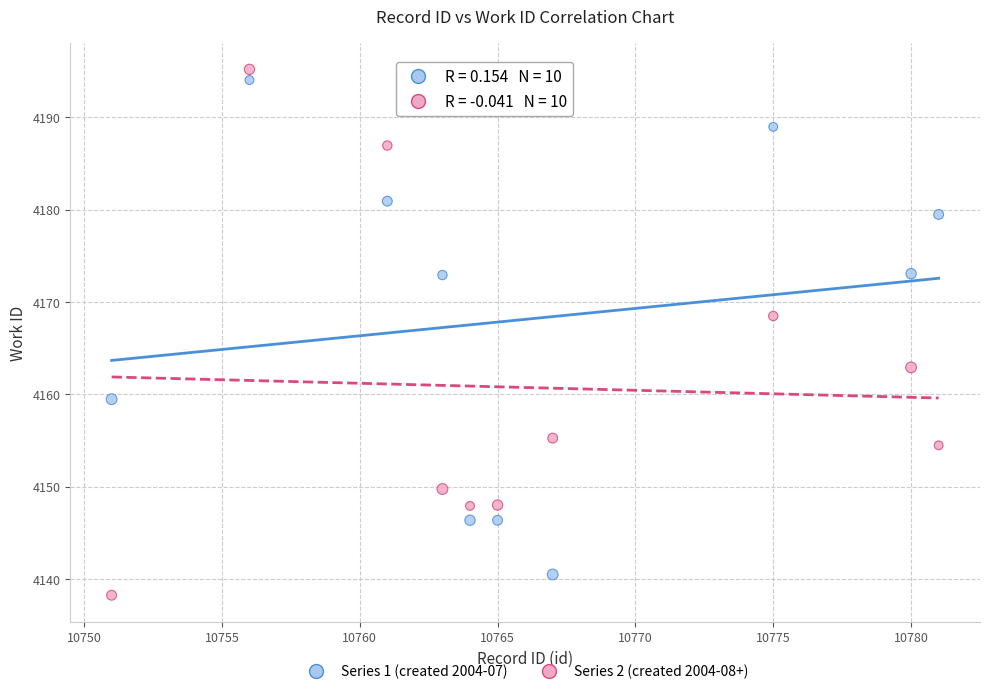

What is the X range (max minus min) for the scatter plot?

30.0